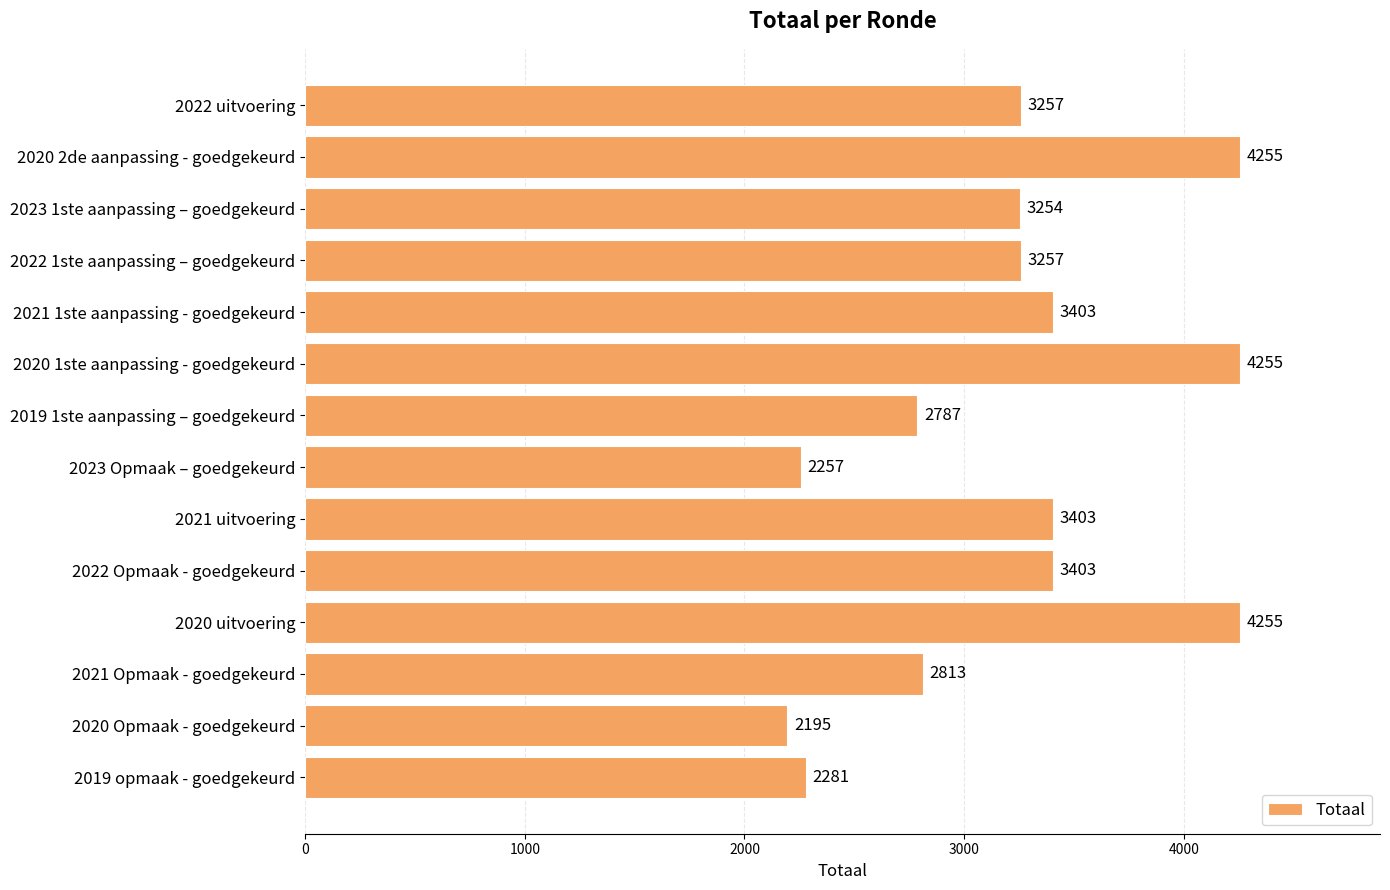

What is the difference between the maximum and minimum values?

2060